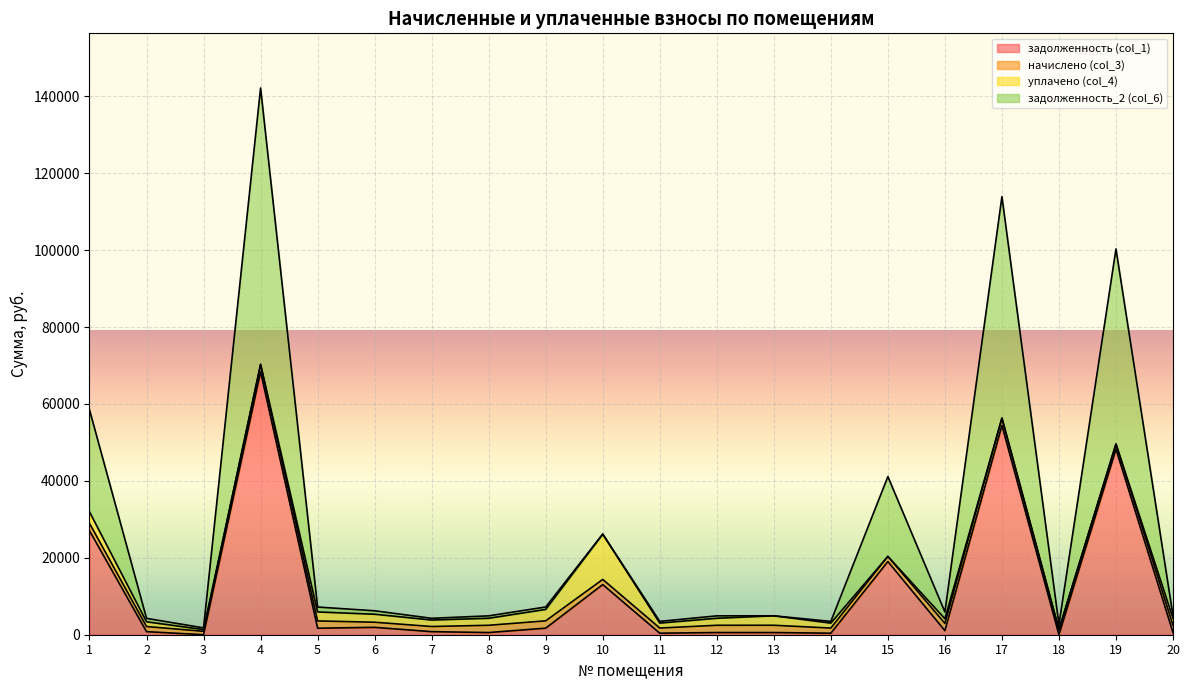

The задолженность_2 (col_6) series shows 1753.9 at 16. True or false?

False